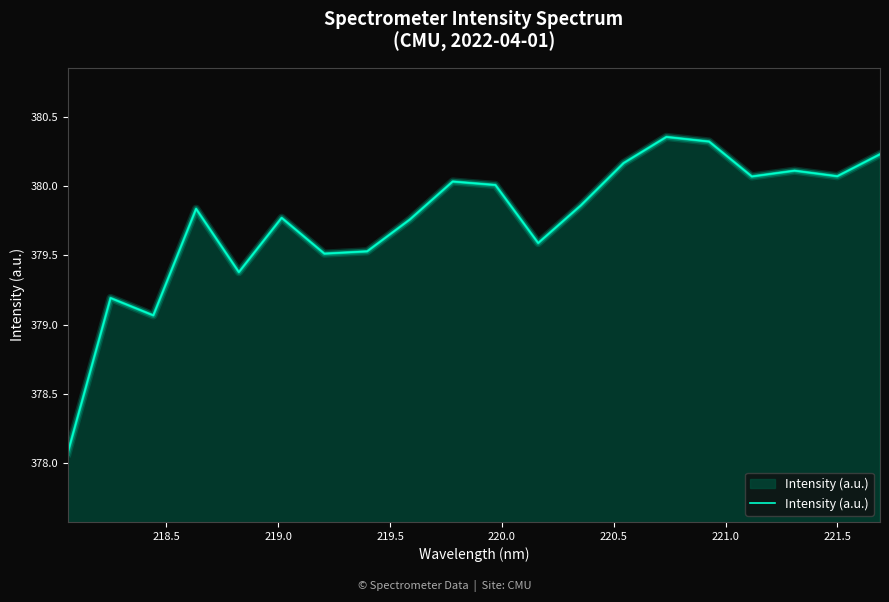

How many lines are shown in the chart?

1